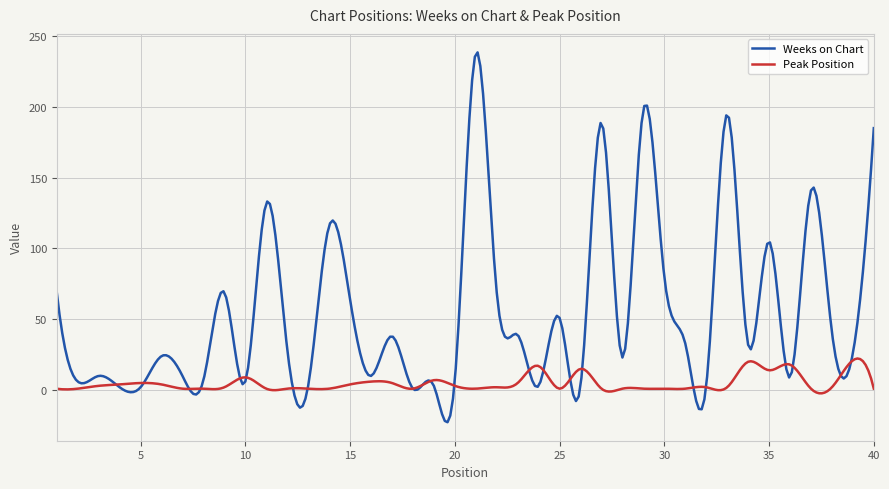

Rank the series by their average value, from highest to lowest.

Weeks on Chart, Peak Position